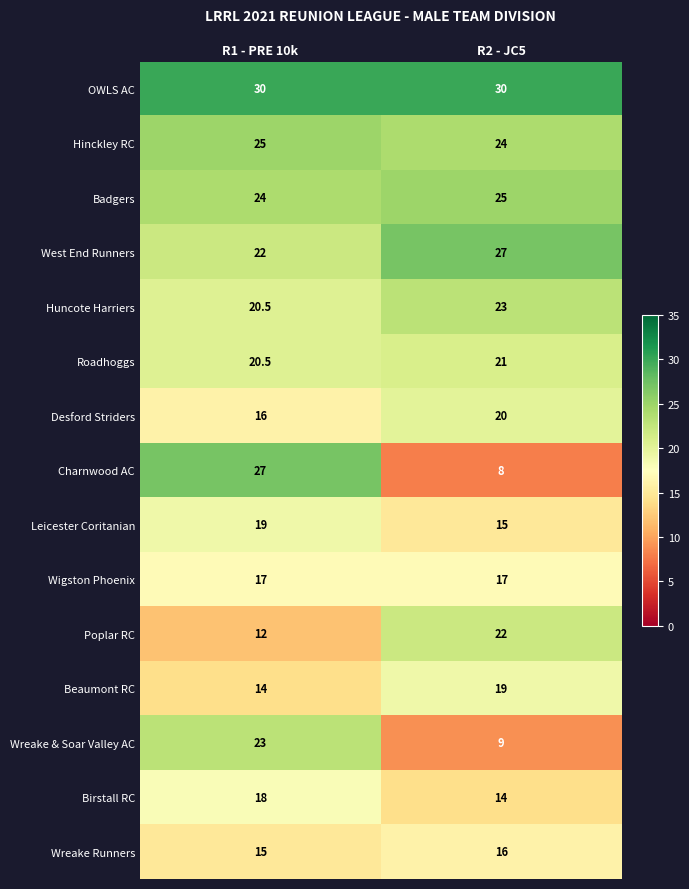

At which category is the sum across all series the highest?

R1 - PRE 10k